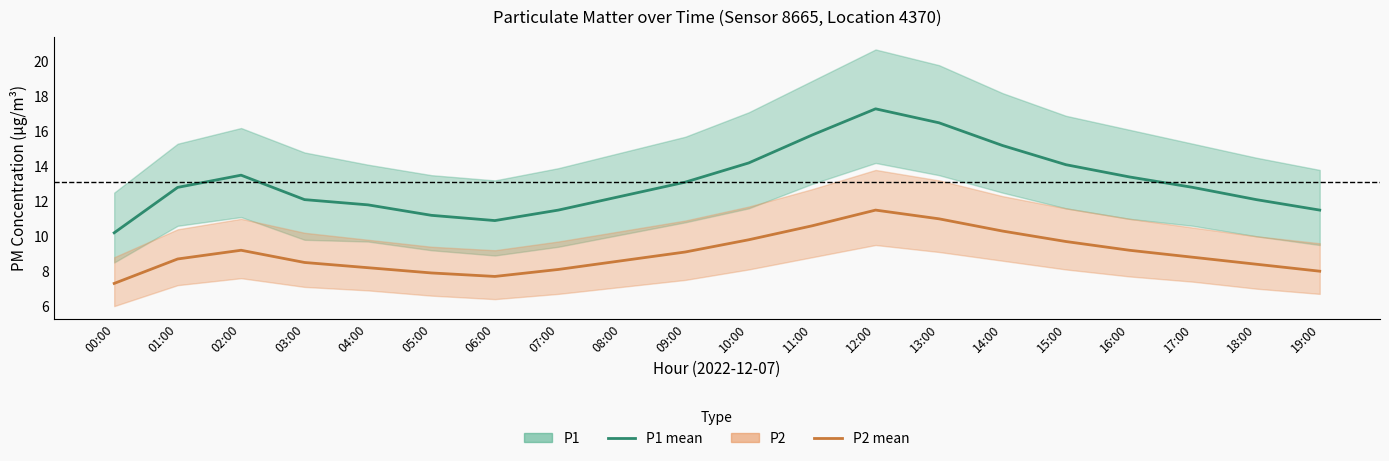

At which category is the sum across all series the highest?

12:00